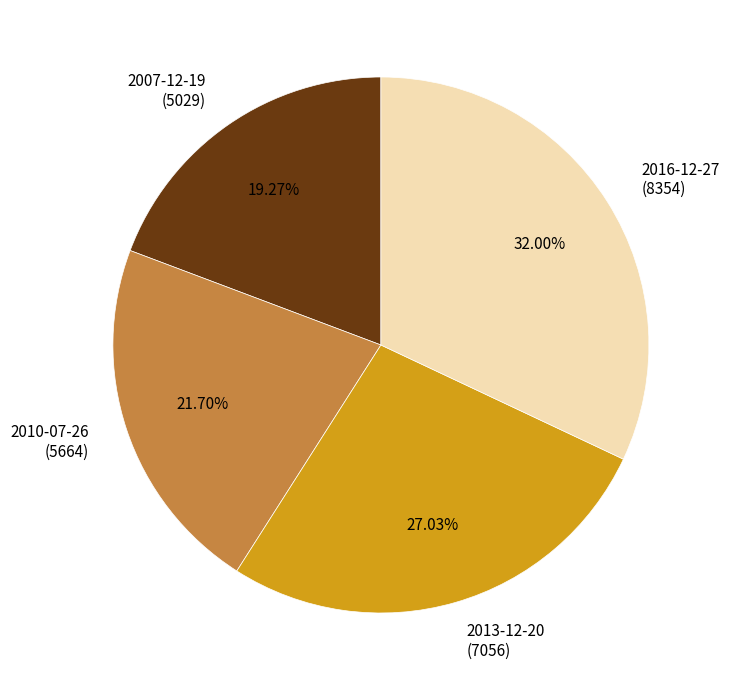

What is the smallest slice in the pie chart?

2007-12-19 (5029)